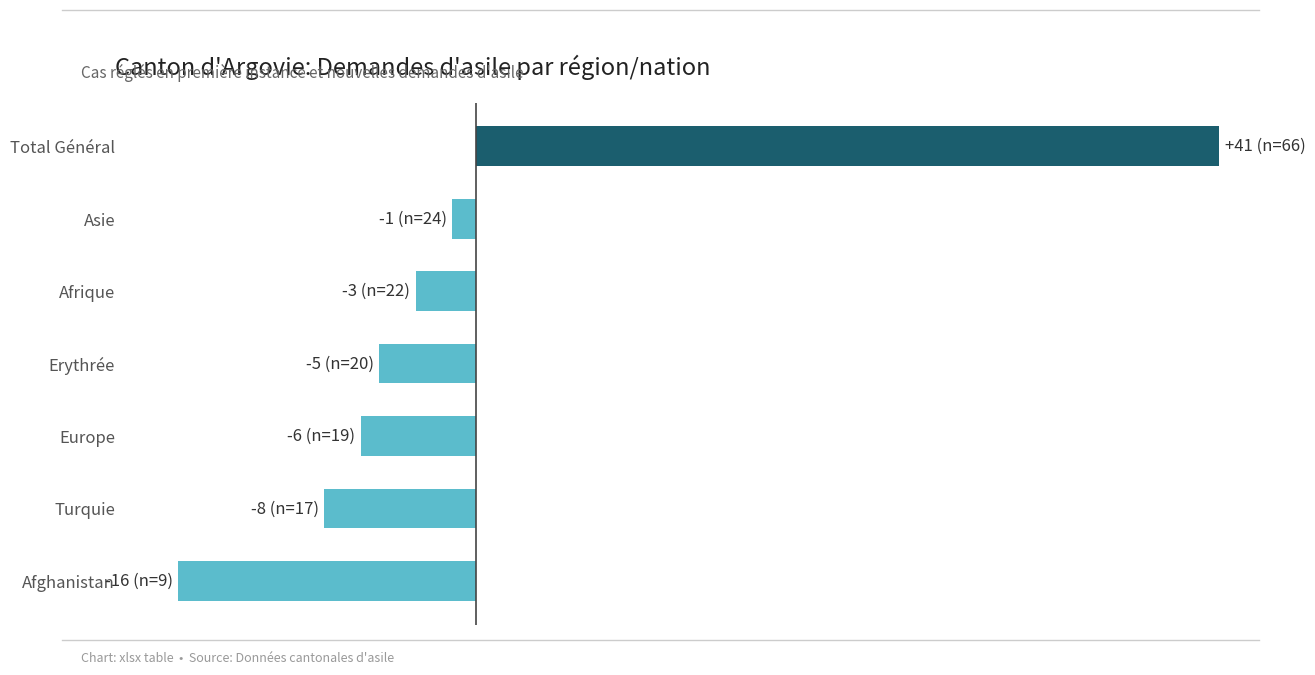

Does the chart contain any negative values?

Yes